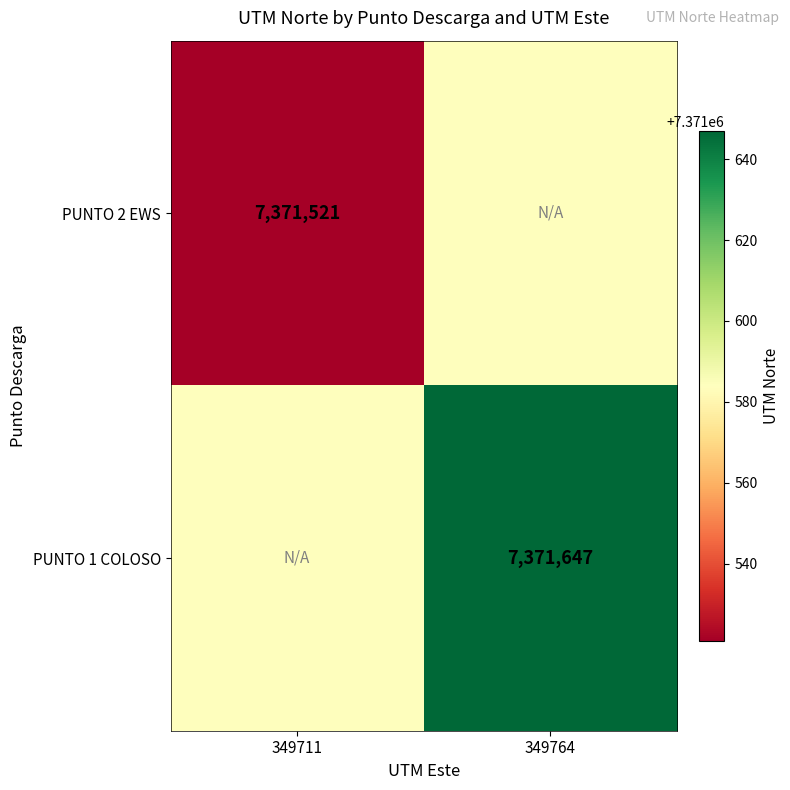

How many distinct data groups are displayed?

2